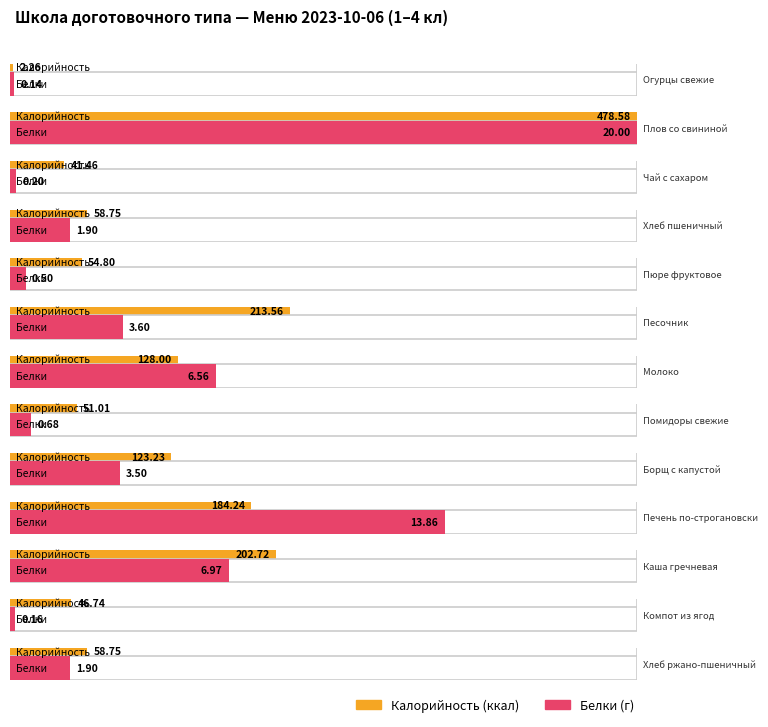

What is the value of the Белки bar at the 6th from the left?

3.6